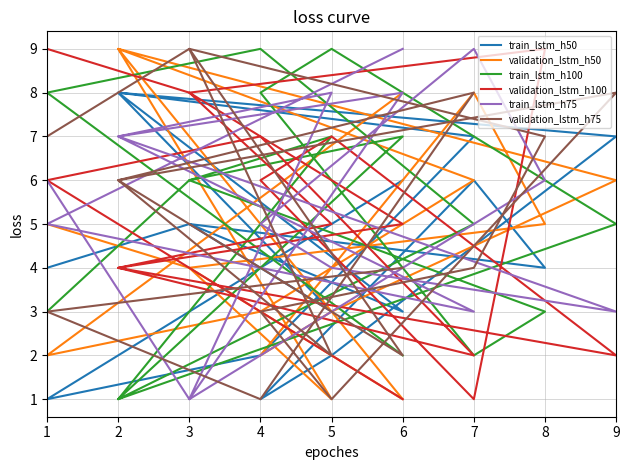

Where does the train_lstm_h75 series first go above 6?

6